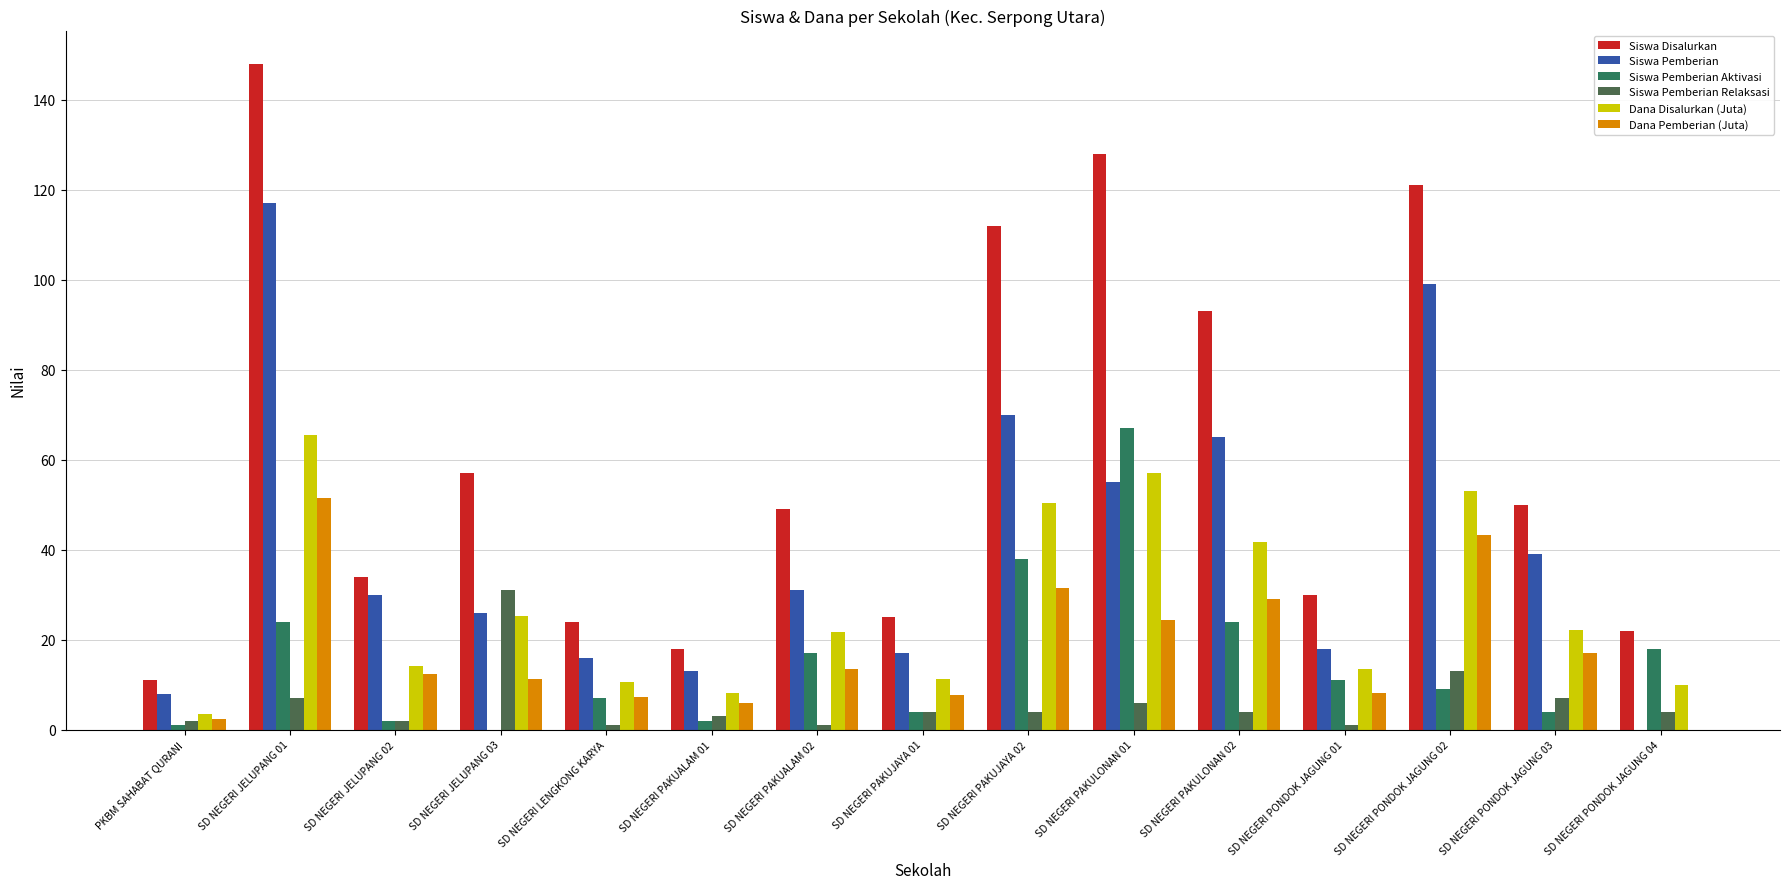

Are the bars horizontal?

No